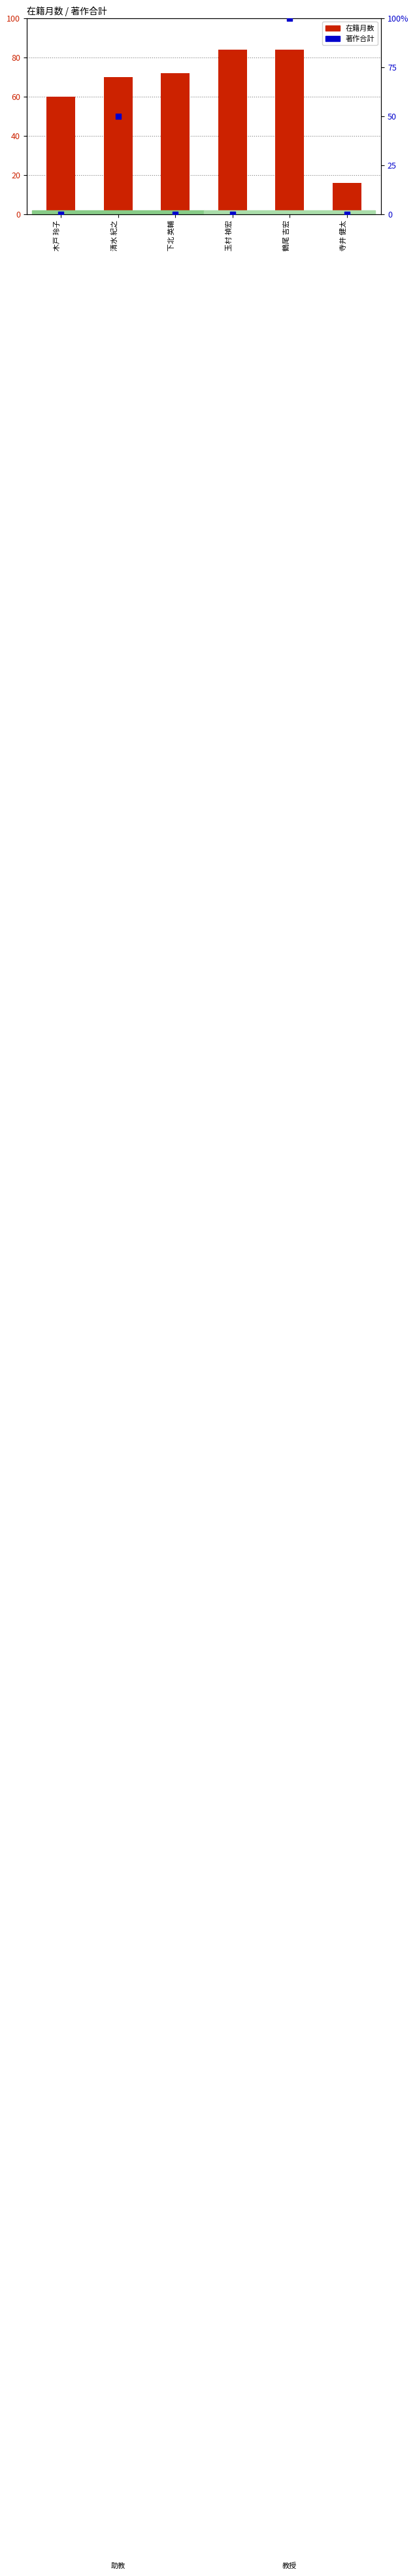

Which series has the largest total across all categories?

在籍月数